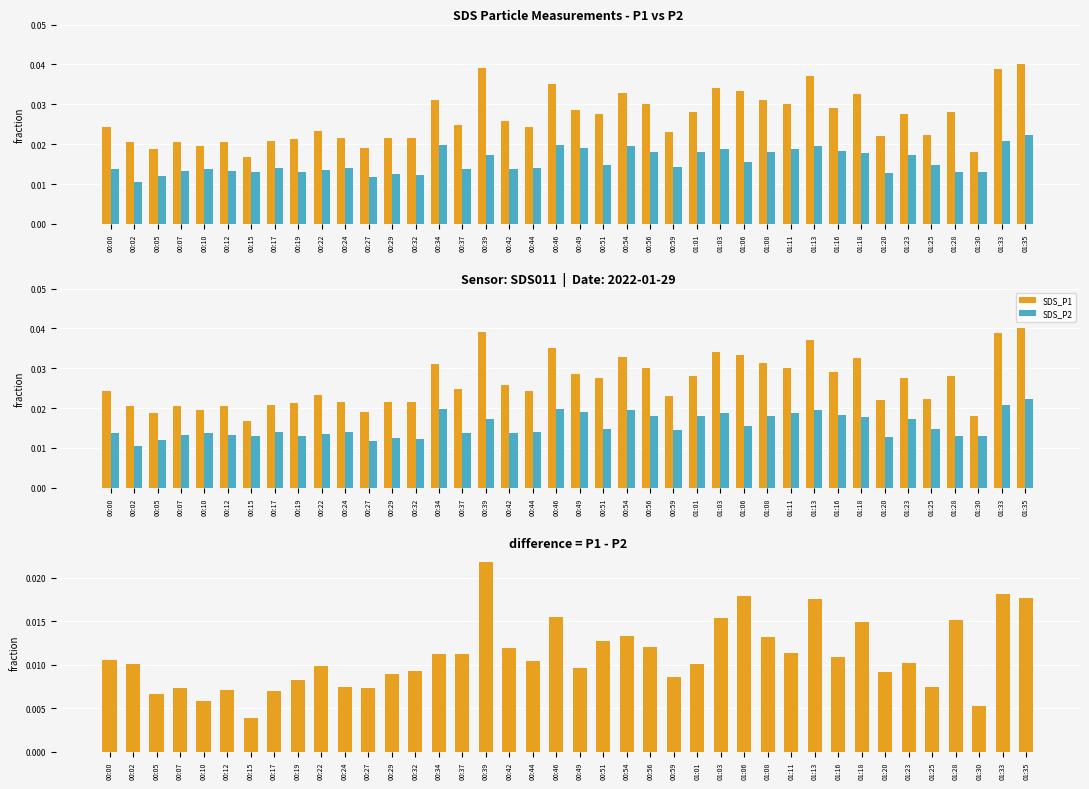

Rank the categories by P1 - P2 value from lowest to highest.

00:15, 01:30, 00:10, 00:05, 00:17, 00:12, 00:07, 00:27, 01:25, 00:24, 00:19, 00:59, 00:29, 01:20, 00:32, 00:49, 00:22, 01:01, 00:02, 01:23, 00:44, 00:00, 01:16, 00:37, 00:34, 01:11, 00:42, 00:56, 00:51, 01:08, 00:54, 01:18, 01:28, 01:03, 00:46, 01:13, 01:35, 01:06, 01:33, 00:39